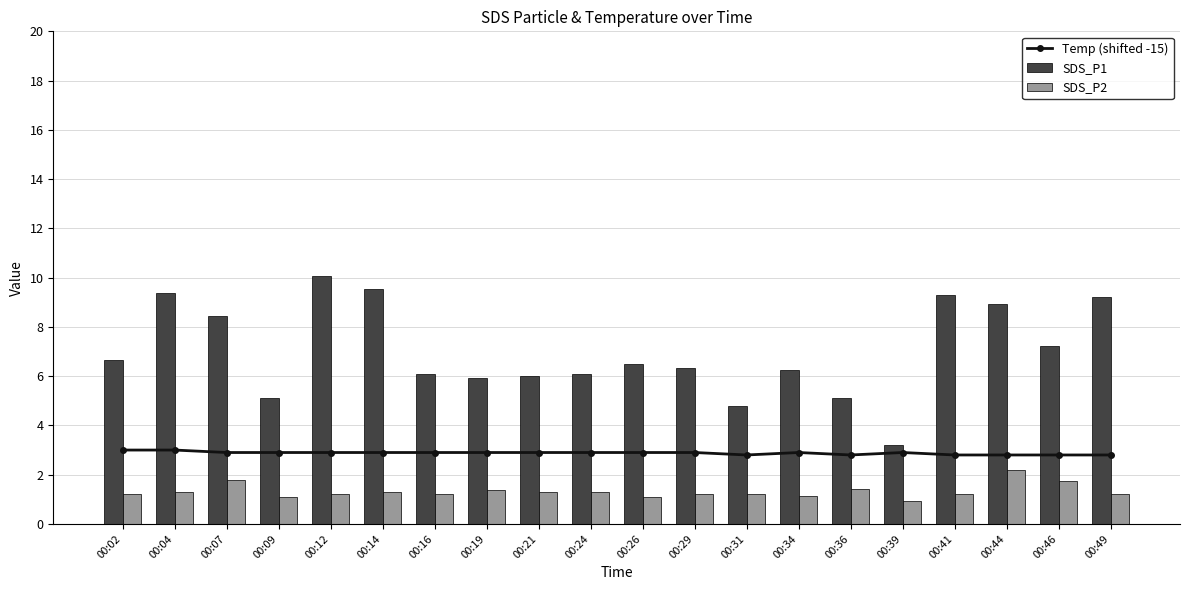

What is the value of the SDS_P1 bar at the 1st from the left?

6.7